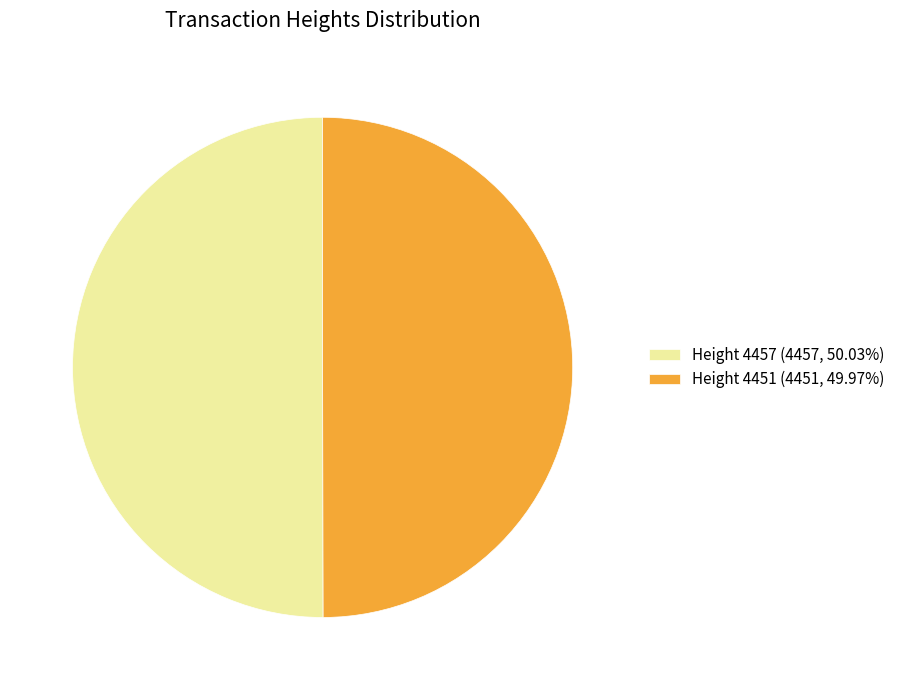

How many slices are in this pie chart?

2